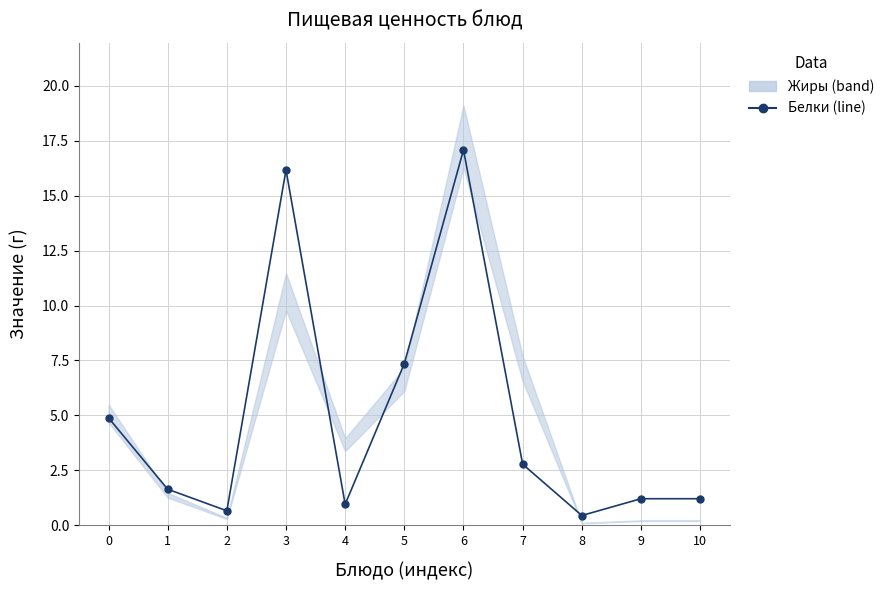

How many lines are shown in the chart?

1